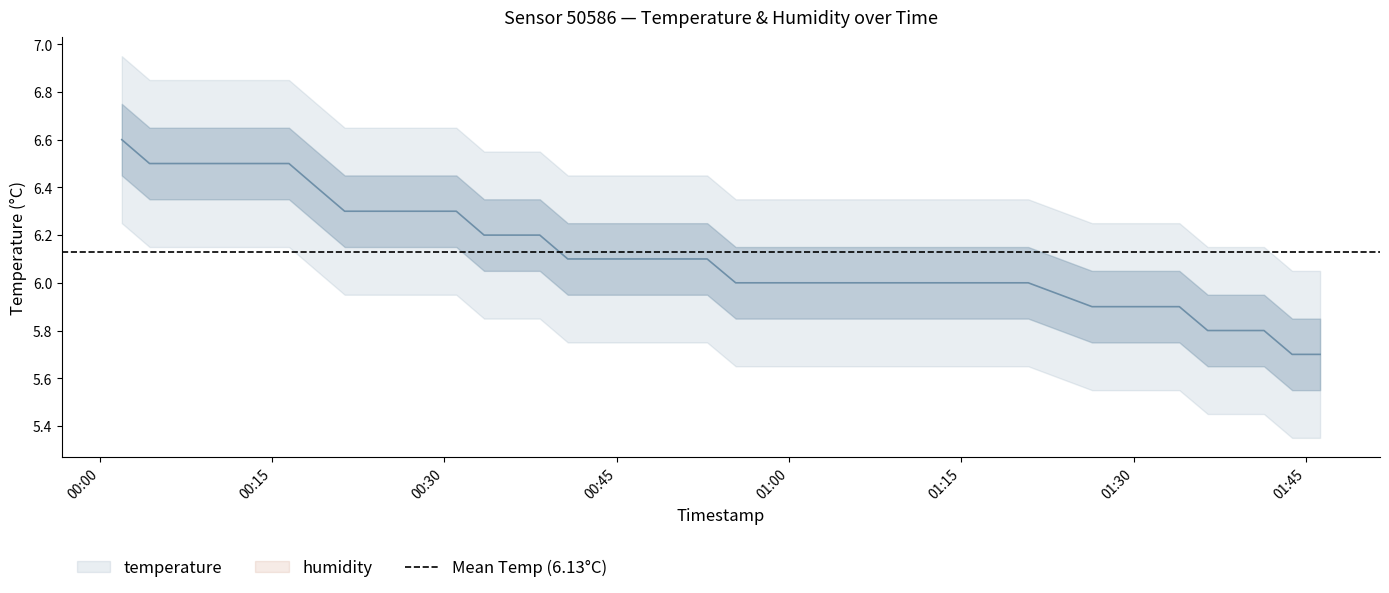

How many values are between 6 and 7?

32